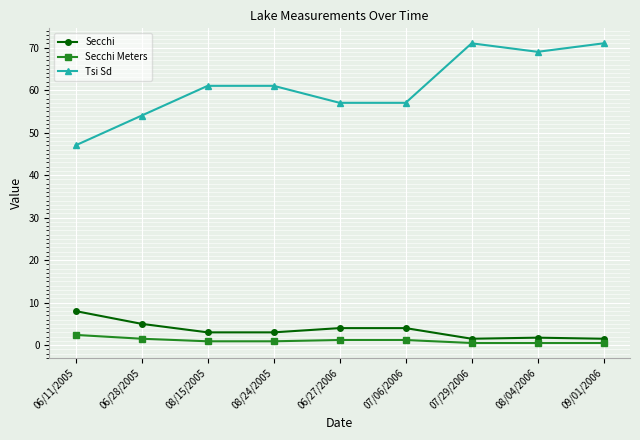

What is the maximum value for Secchi Meters?

2.4